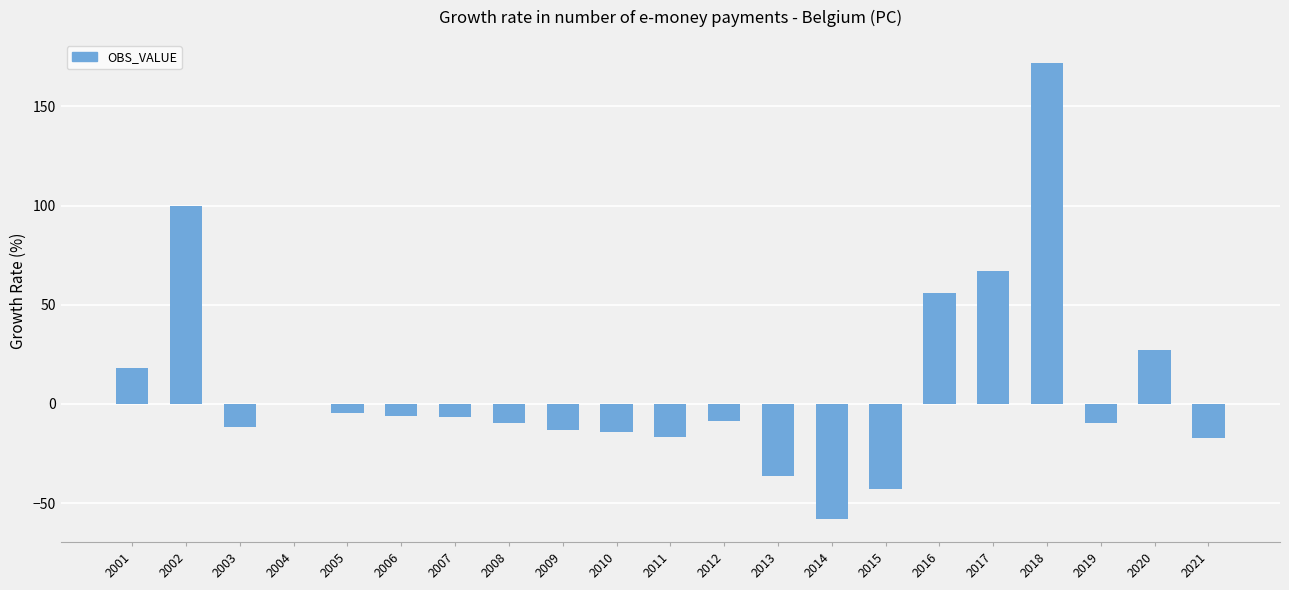

What is the sum of the values at 2016 and 2009?

42.7